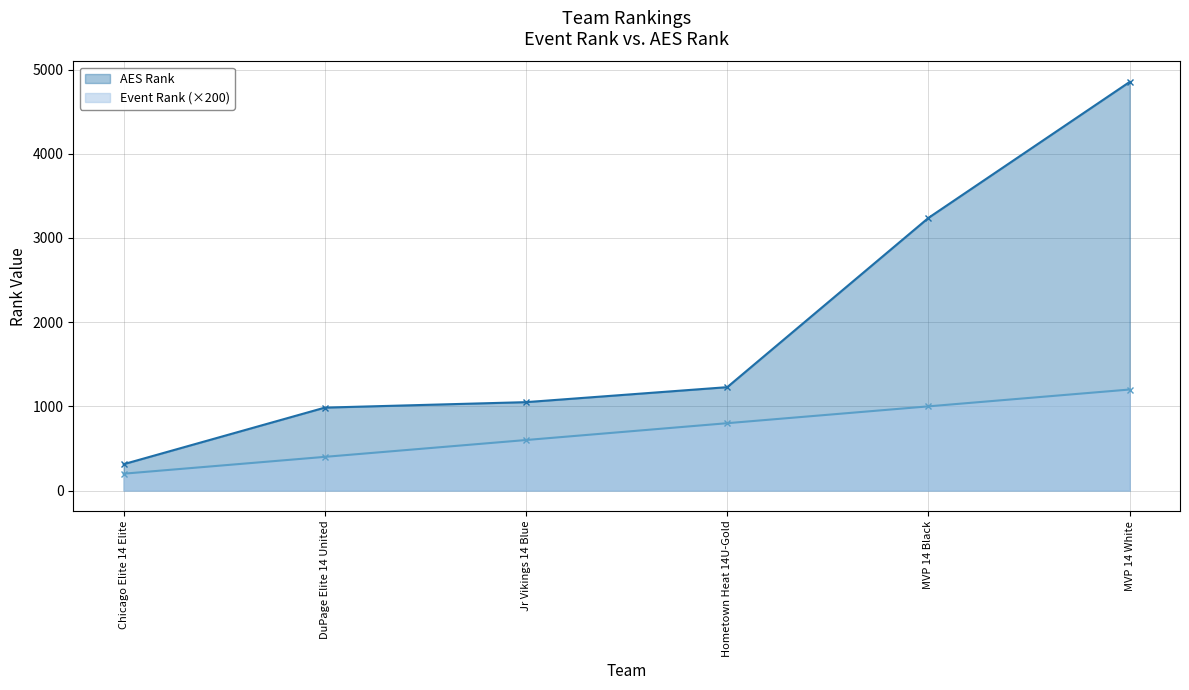

What is the sum of all AES Rank values?

11669